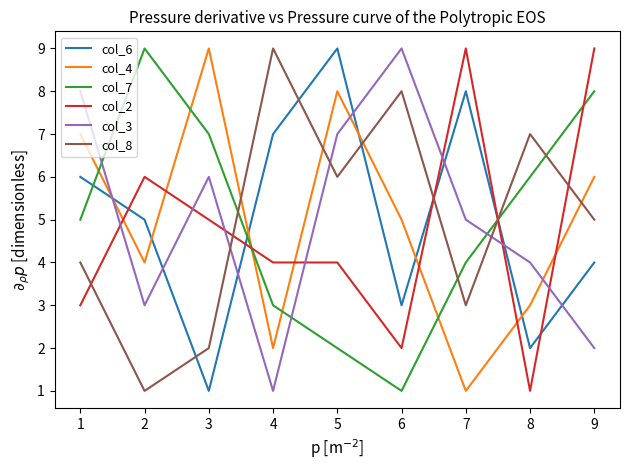

The value of col_3 at 9 is 3. True or false?

False